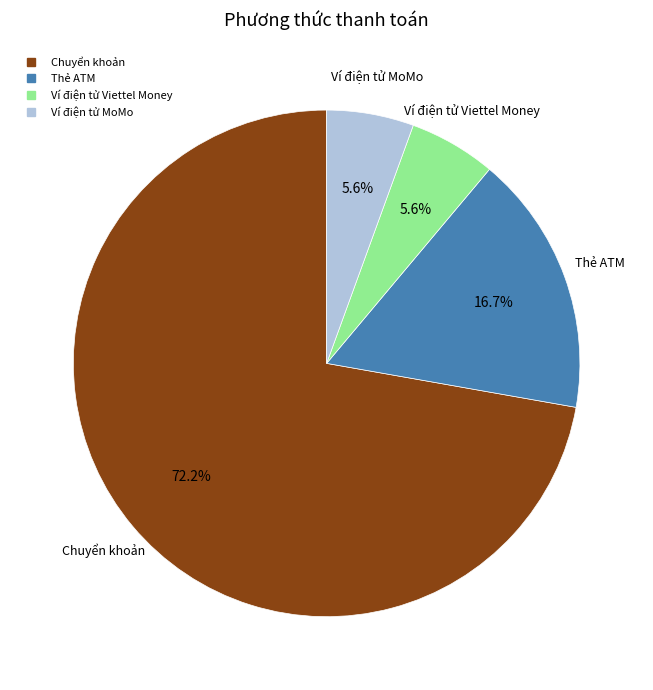

Count the number of slices in the pie.

4